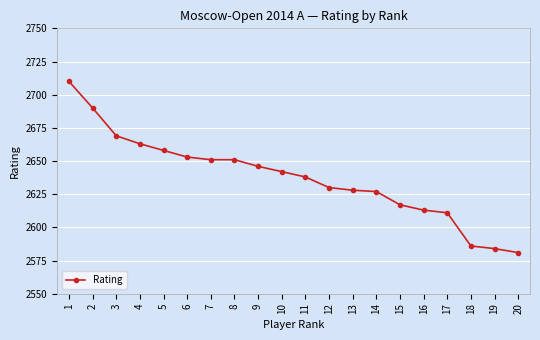

What is the value of the 5th point from the left?

2658